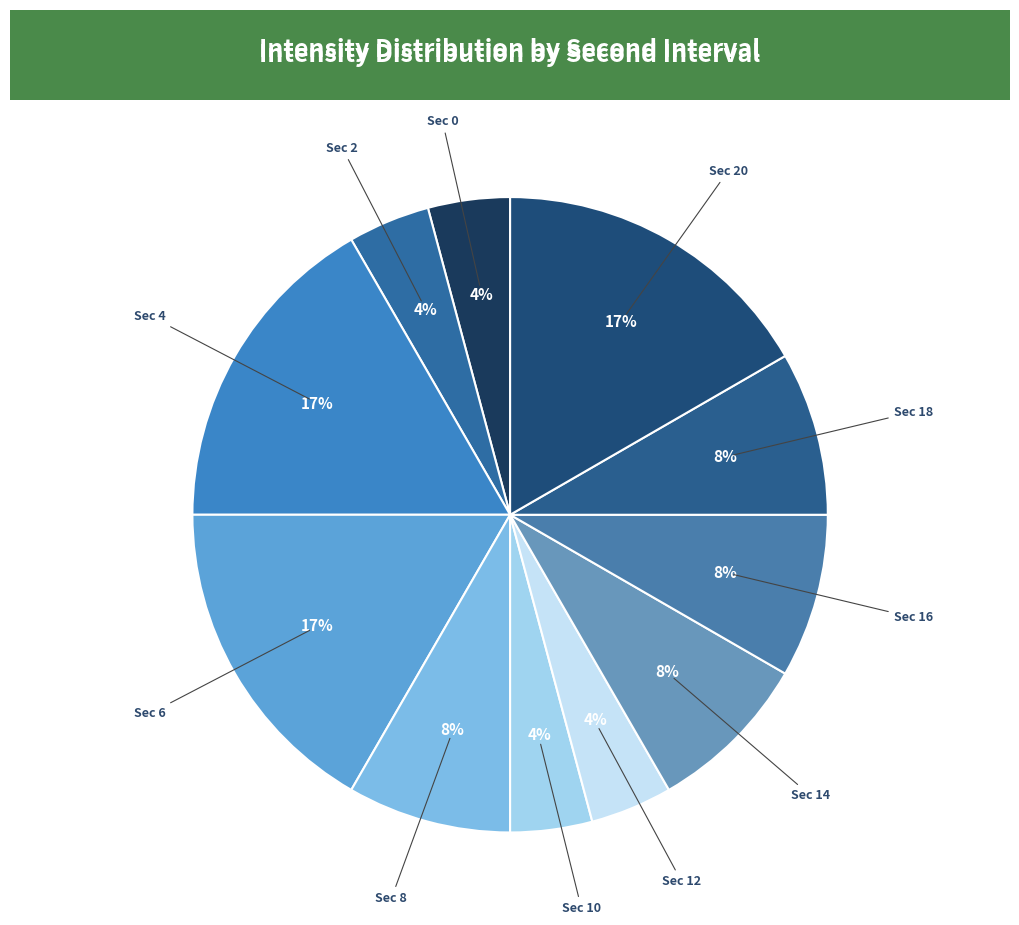

How many slices are in this pie chart?

11